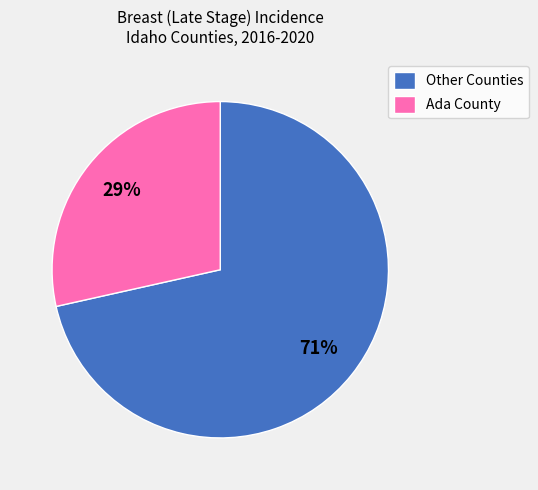

Count the number of slices in the pie.

2